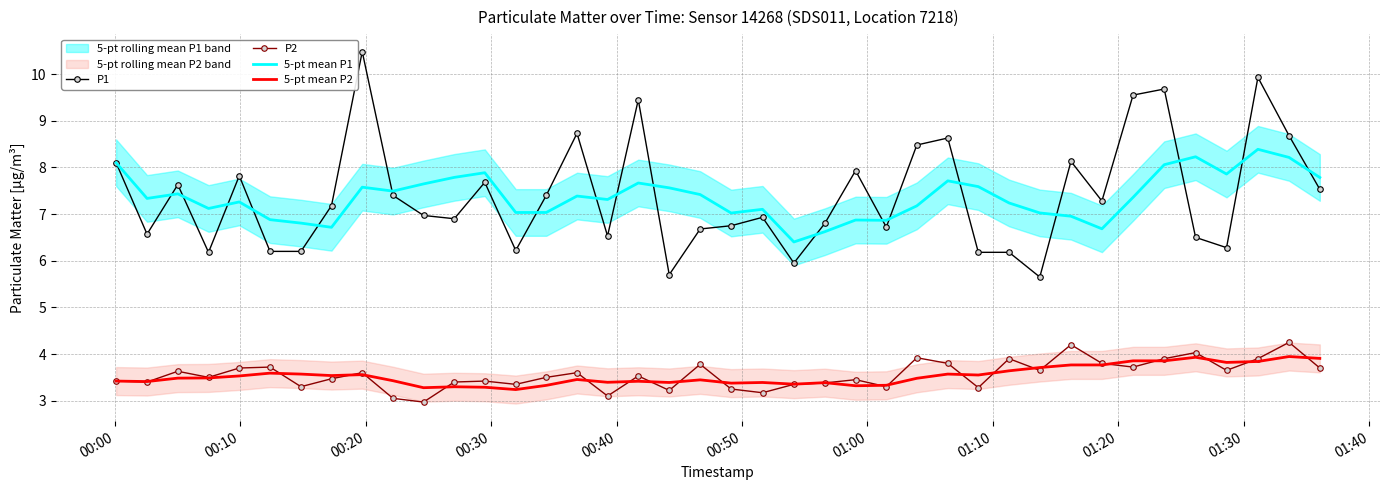

True or false: 5-pt mean P2 and 5-pt mean P1 cross at least once.

False